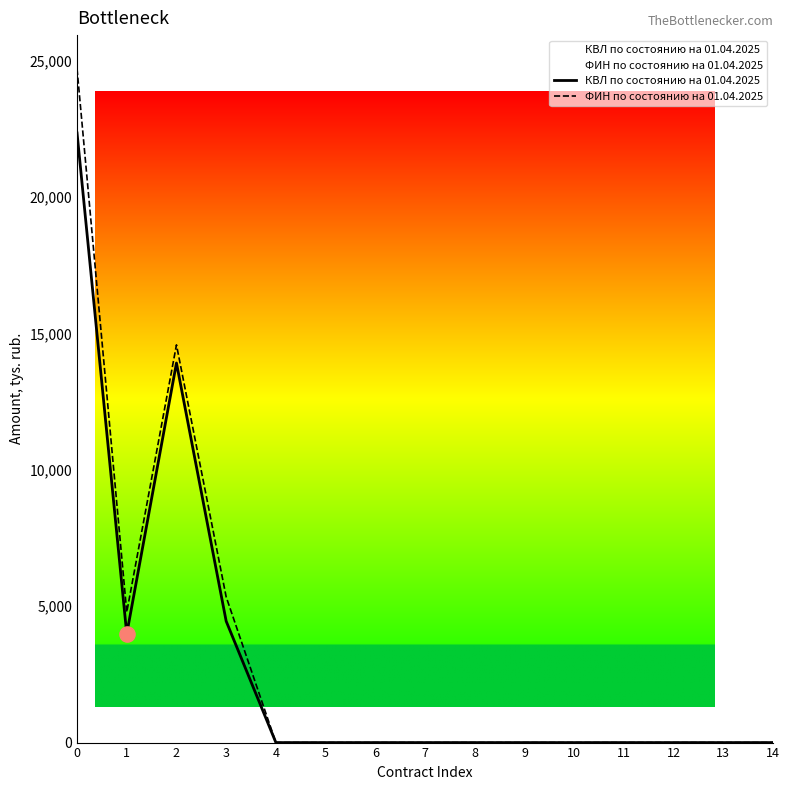

At how many categories does at least one series exceed 2714?

4